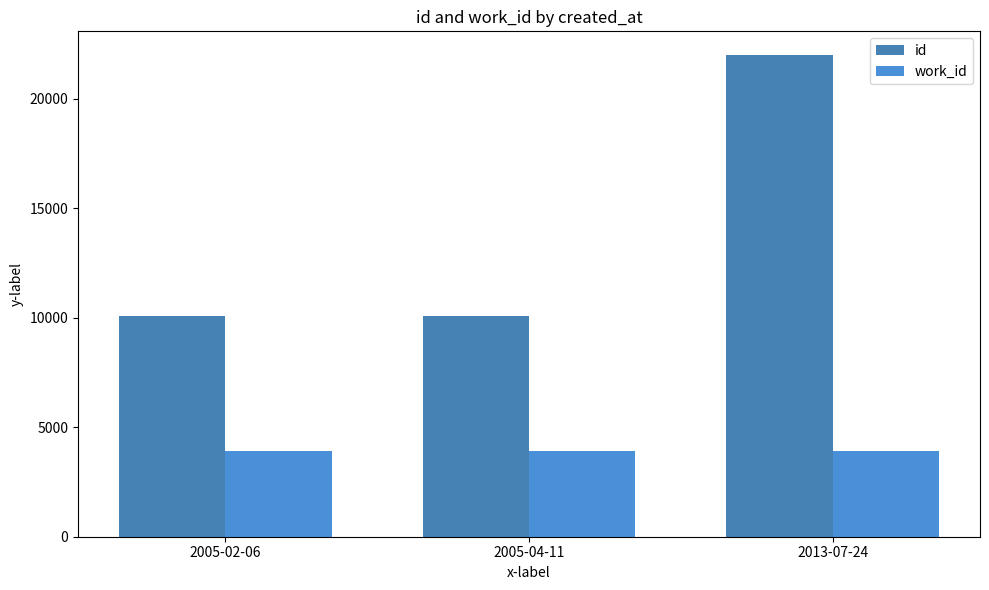

What is the label of the 3rd bar from the left?

2013-07-24